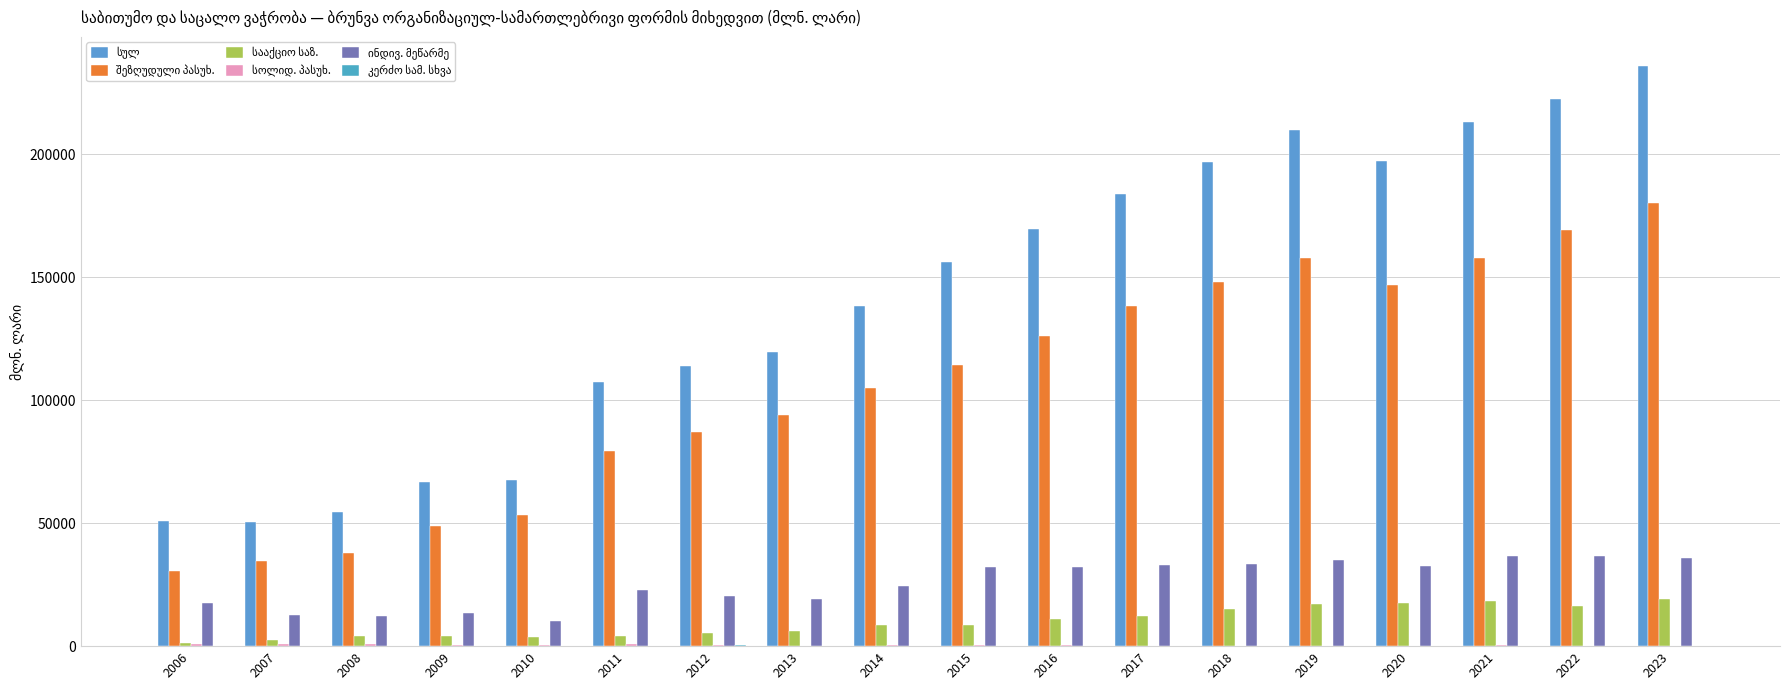

What is the difference between the კერძო სამ. სხვა values at 2016 and 2013?

26